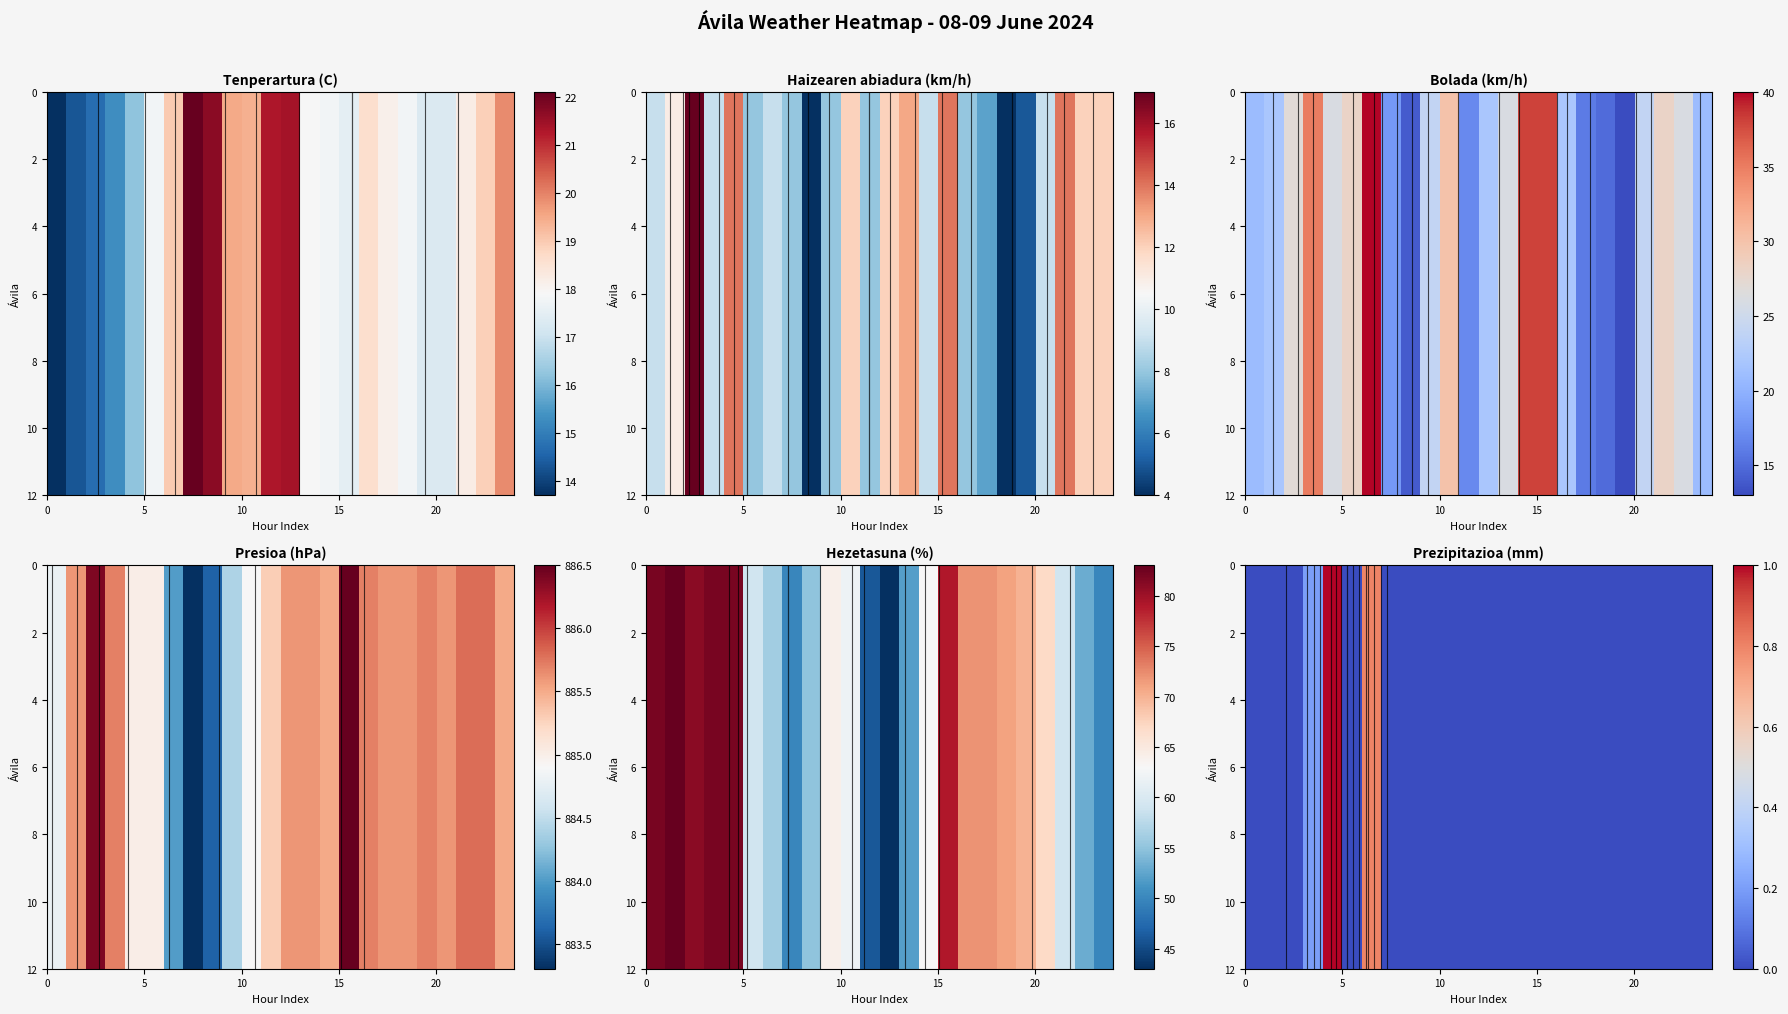

The row_5 series shows -0.3 at 14. True or false?

False